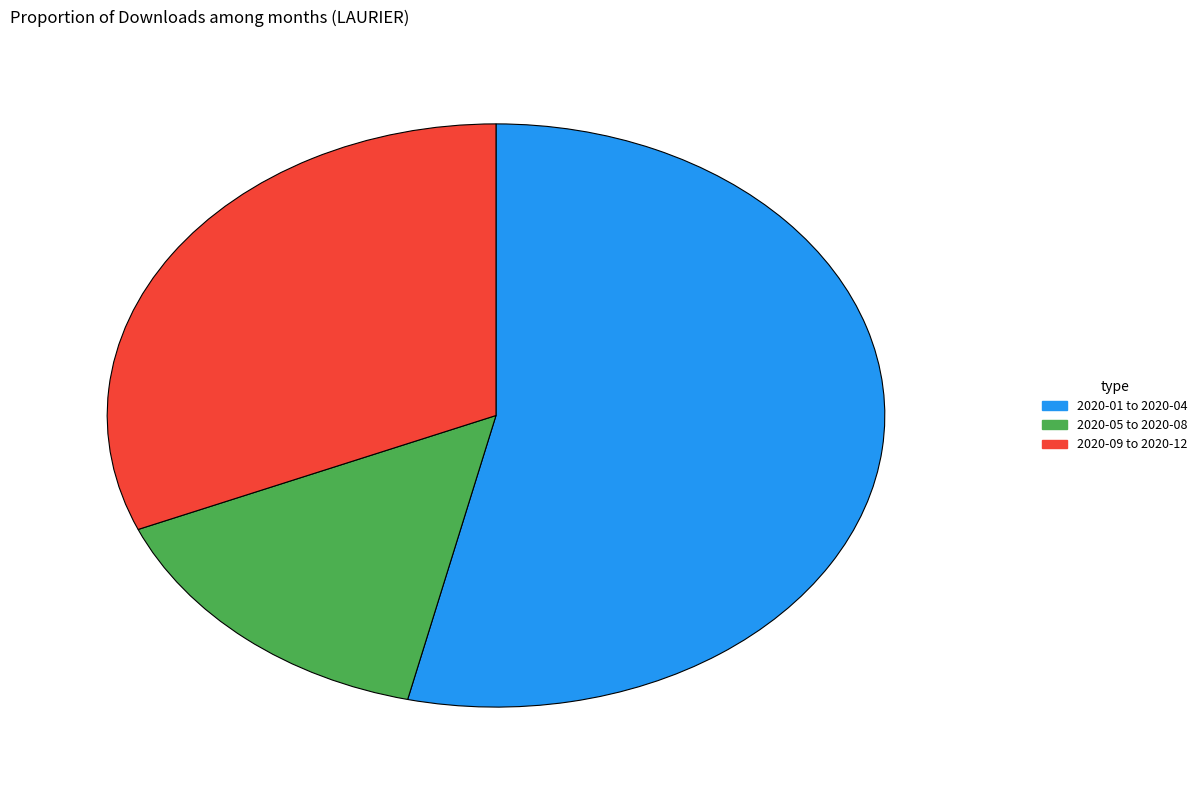

Count the number of slices in the pie.

3